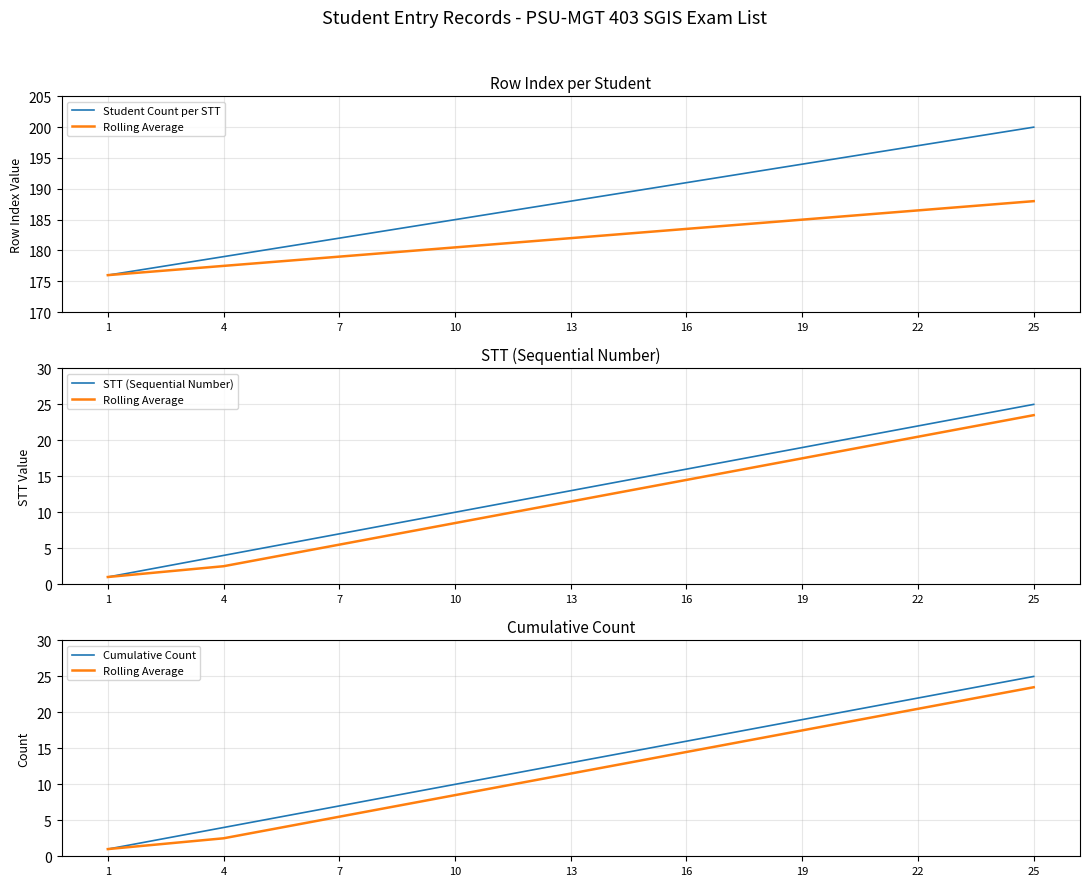

The value of Cumulative Count at 22 is 12.2. True or false?

False